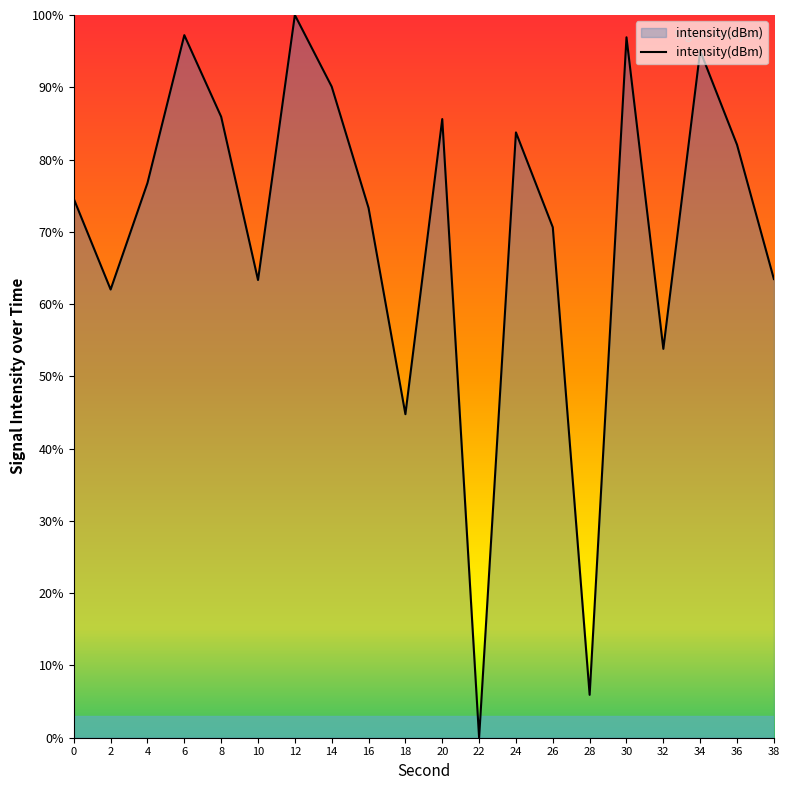

How many values are above zero?

19